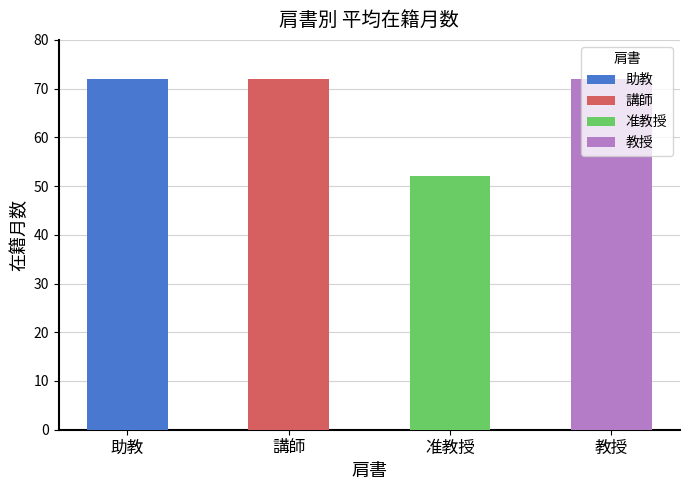

Count the number of categories in the chart.

4